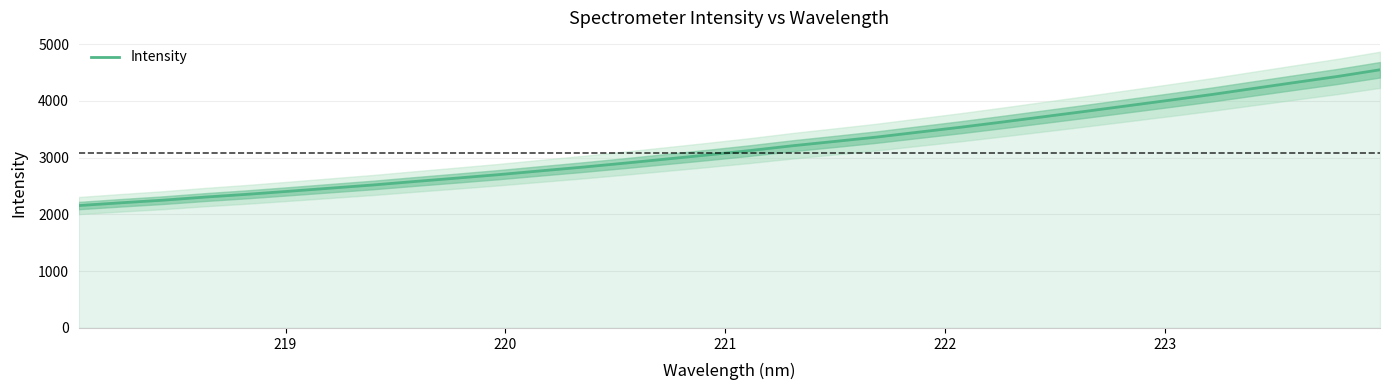

Reading left to right, transcribe all the data shown in this chart.

2155.6	2204.2	2250.0	2304.5	2353.4	2407.4	2462.7	2517.8	2579.5	2639.2	2700.4	2767.0	2832.5	2902.5	2975.7	3049.0	3125.8	3209.3	3284.7	3361.6	3448.7	3534.9	3627.1	3721.9	3817.1	3914.8	4012.3	4112.2	4219.5	4325.9	4430.5	4546.8